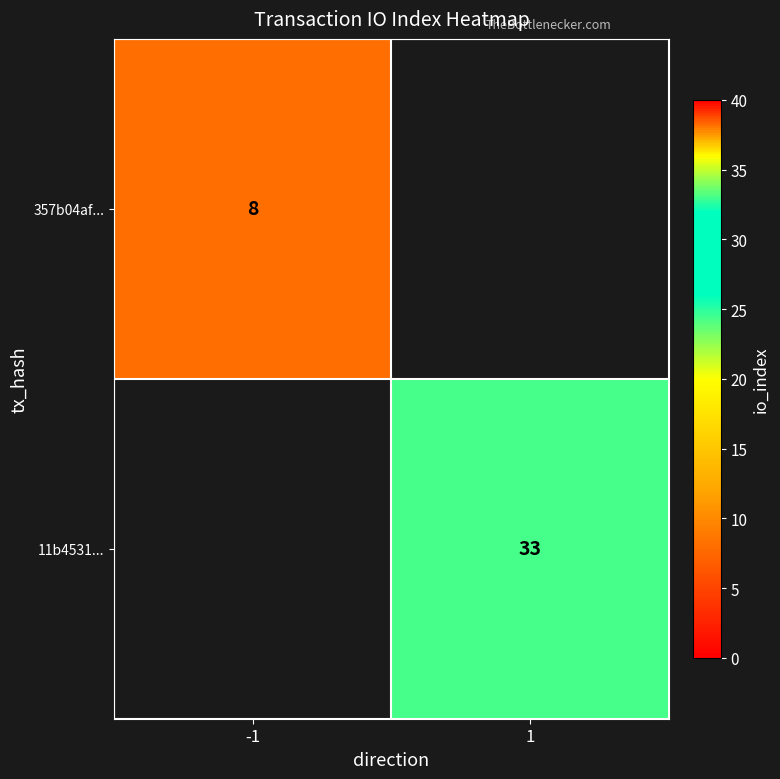

The 11b4531... series shows 45 at 1. True or false?

False